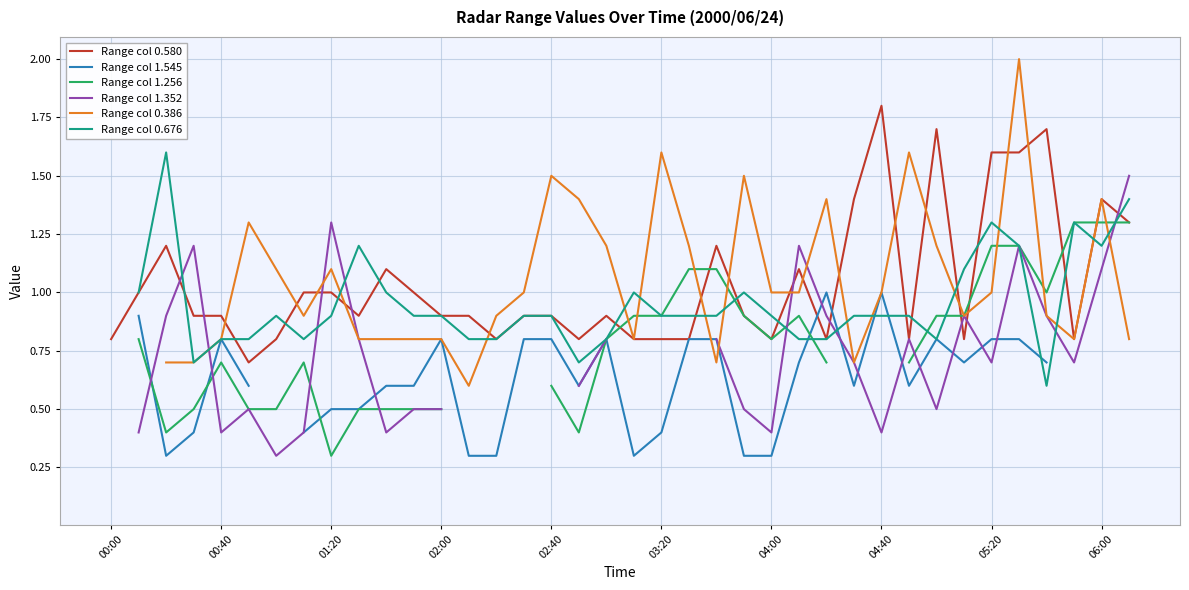

Is it true that Range col 0.580 equals 1.2 at 35?

False